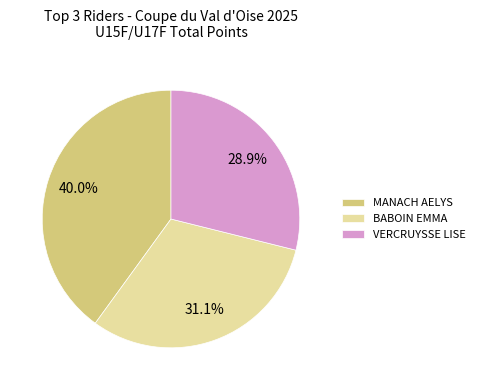

Rank the categories by value from highest to lowest.

MANACH AELYS, BABOIN EMMA, VERCRUYSSE LISE